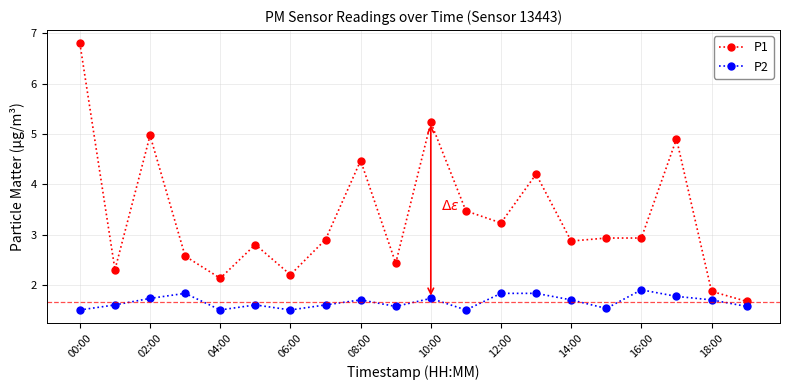

True or false: P2 has more than 0 interior local peaks.

True